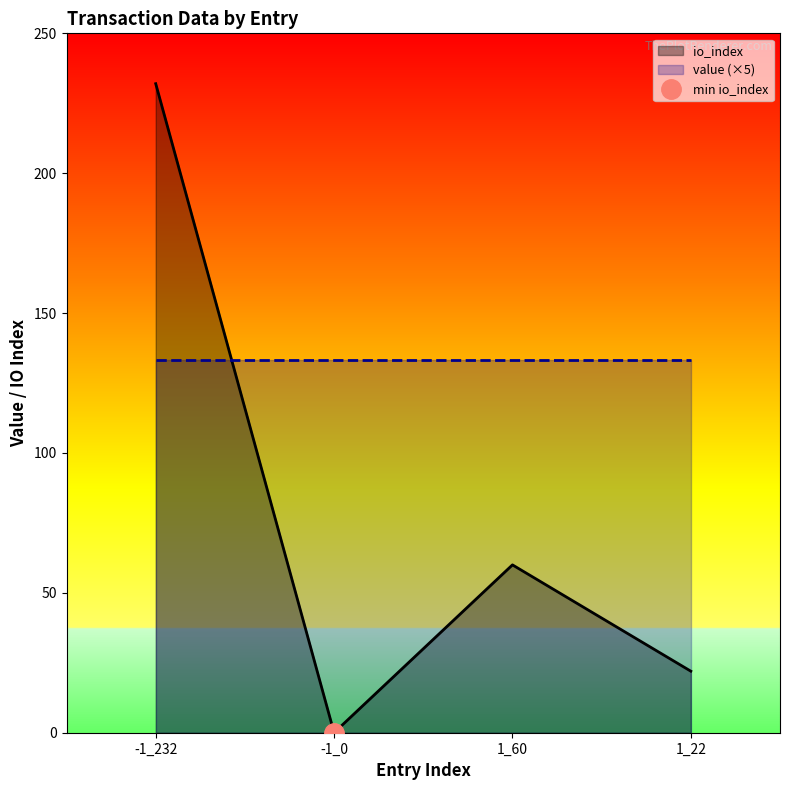

What is the label of the 1st point from the right?

1_22